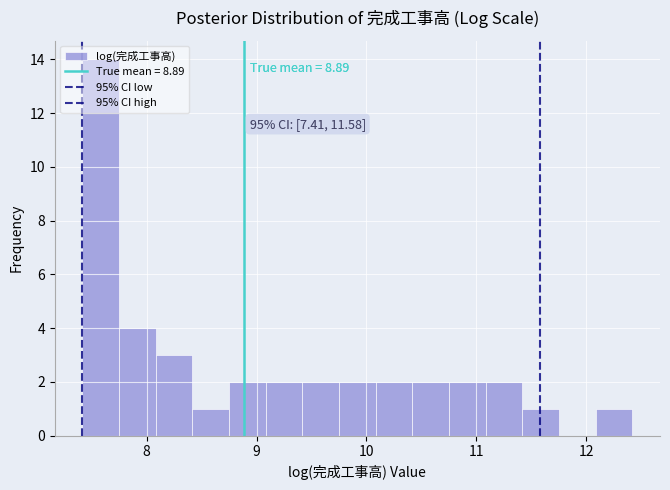

Around what value on the x-axis is the tallest bar? Give the approximate position of its centre, as read against the axis.

7.6